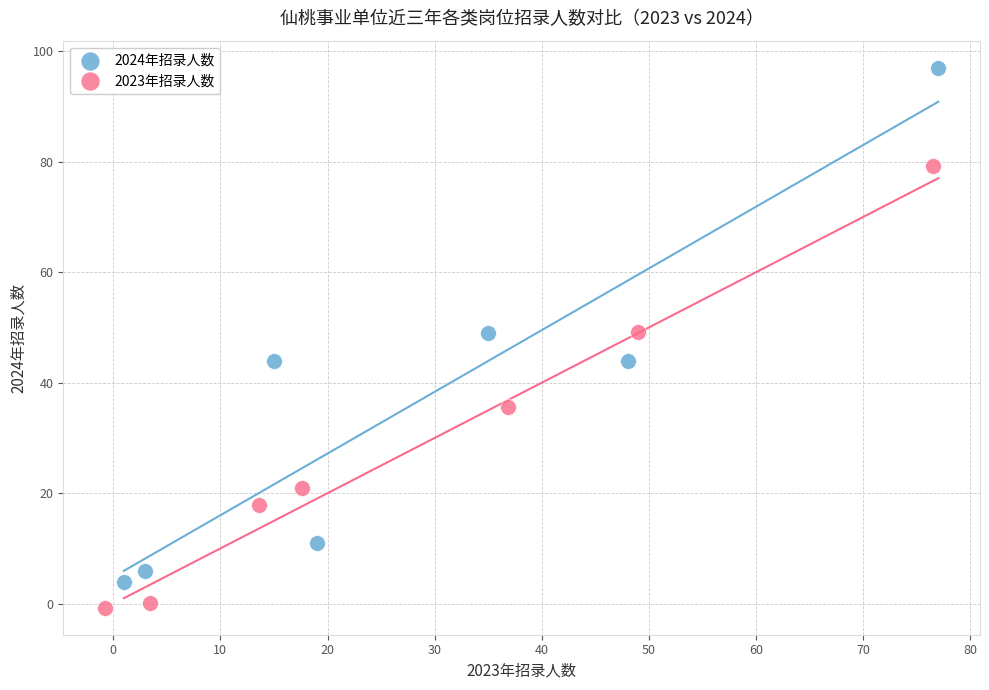

What are all the series names shown in the legend?

2024年招录人数, 2023年招录人数